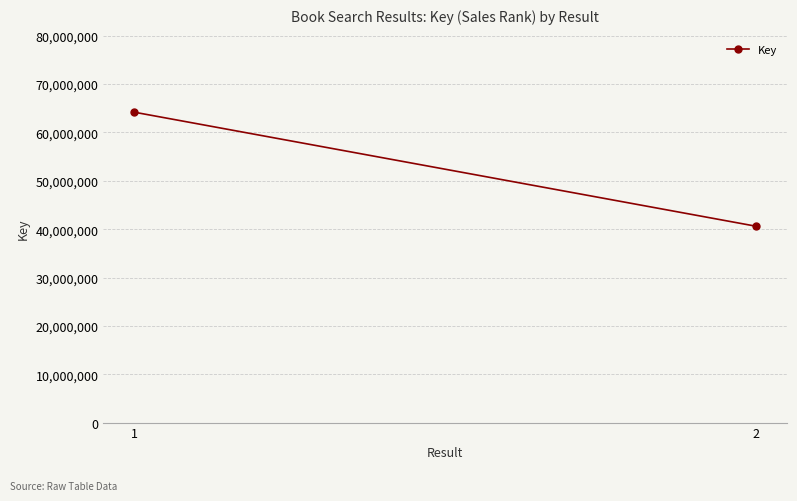

Which category has the highest value across all series?

1